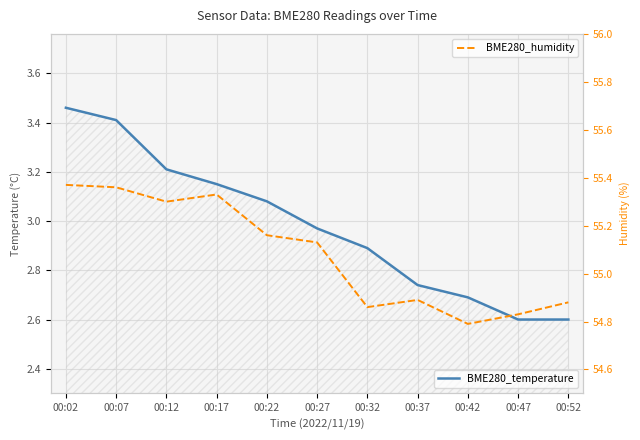

True or false: BME280_temperature and BME280_humidity intersect in this chart.

False